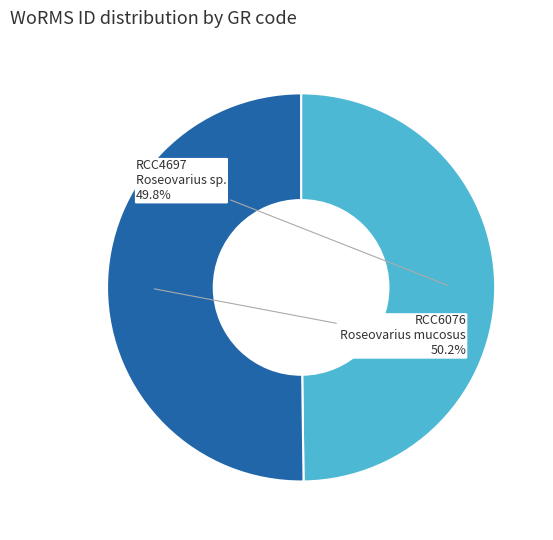

Does any single category account for the majority?

Yes